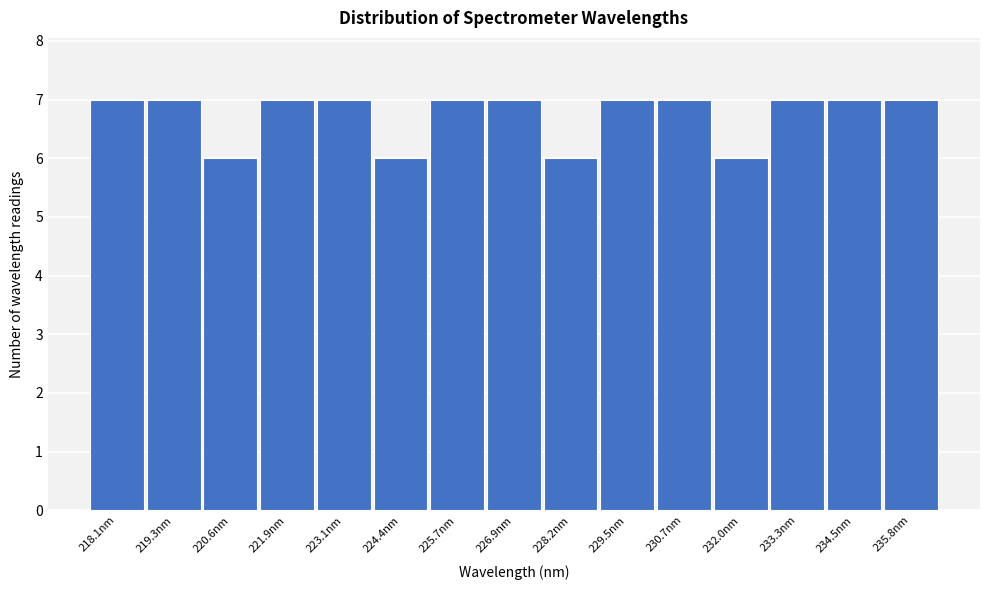

Reading left to right, extract all data points from this chart.

7	7	6	7	7	6	7	7	6	7	7	6	7	7	7